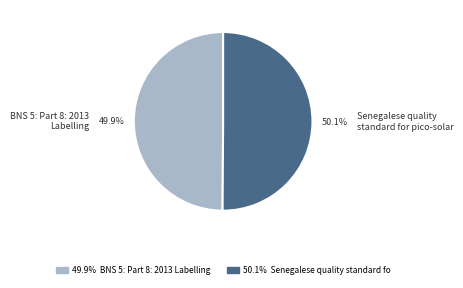

What is the ratio of the value at BNS 5: Part 8: 2013 Labelling to the value at Senegalese quality standard for pico-solar?

1.0